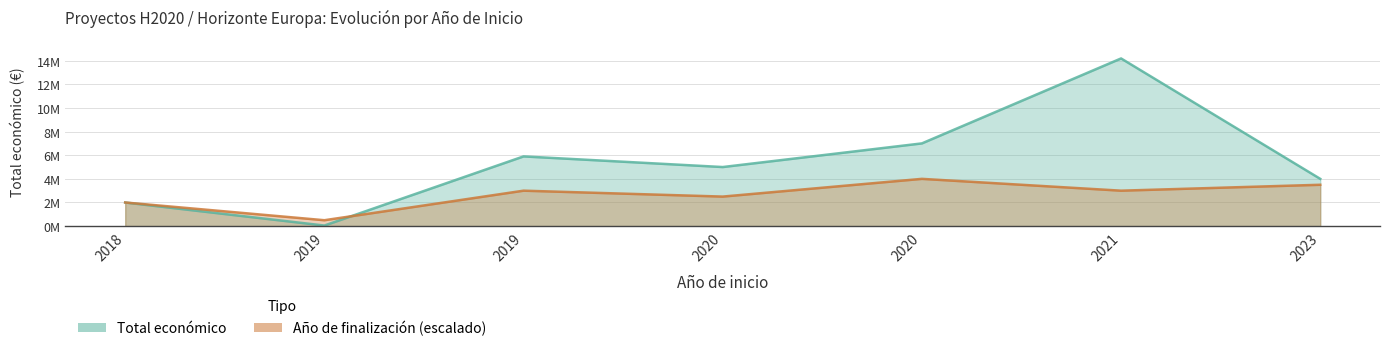

What are all the series names shown in the legend?

Total económico, Año de finalización